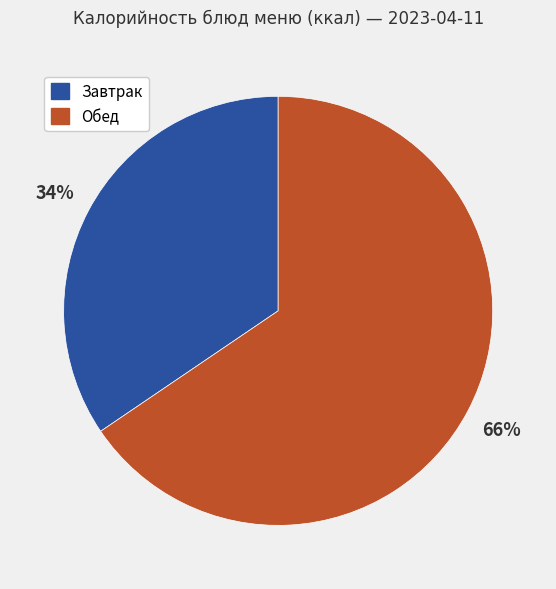

Which has a higher value, Обед or Завтрак?

Обед